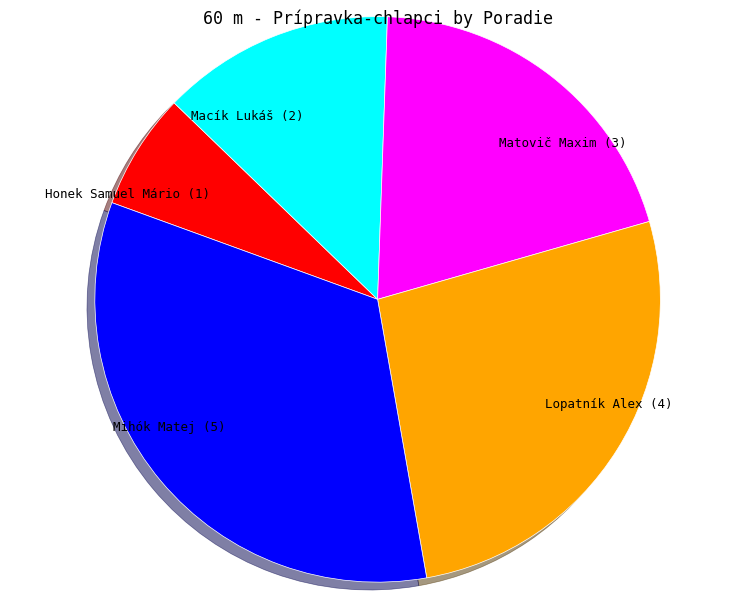

Which slice is the largest?

Mihók Matej